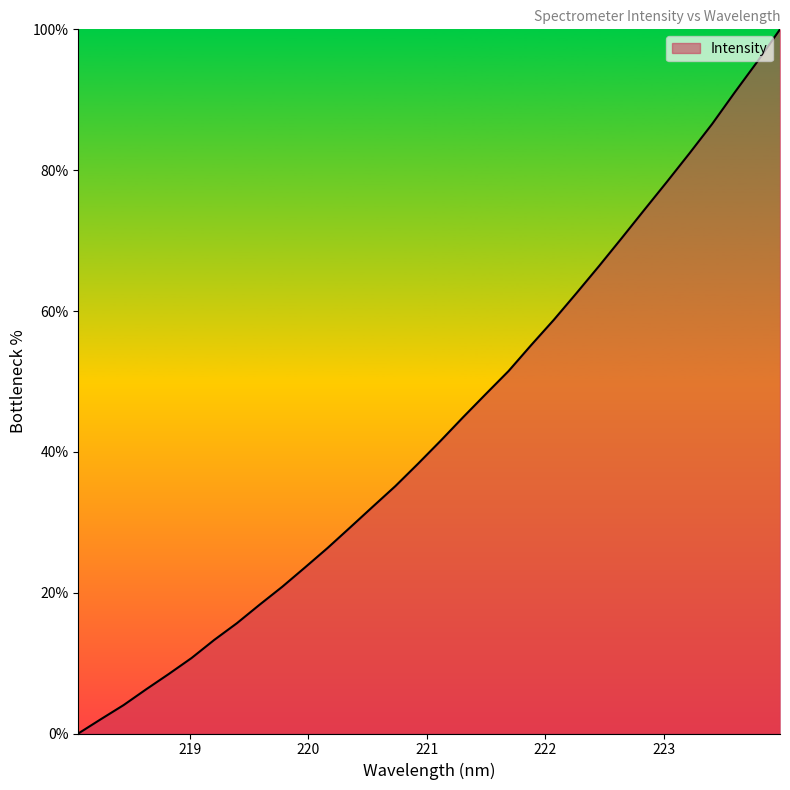

What is the difference between the maximum and minimum values?

100.0